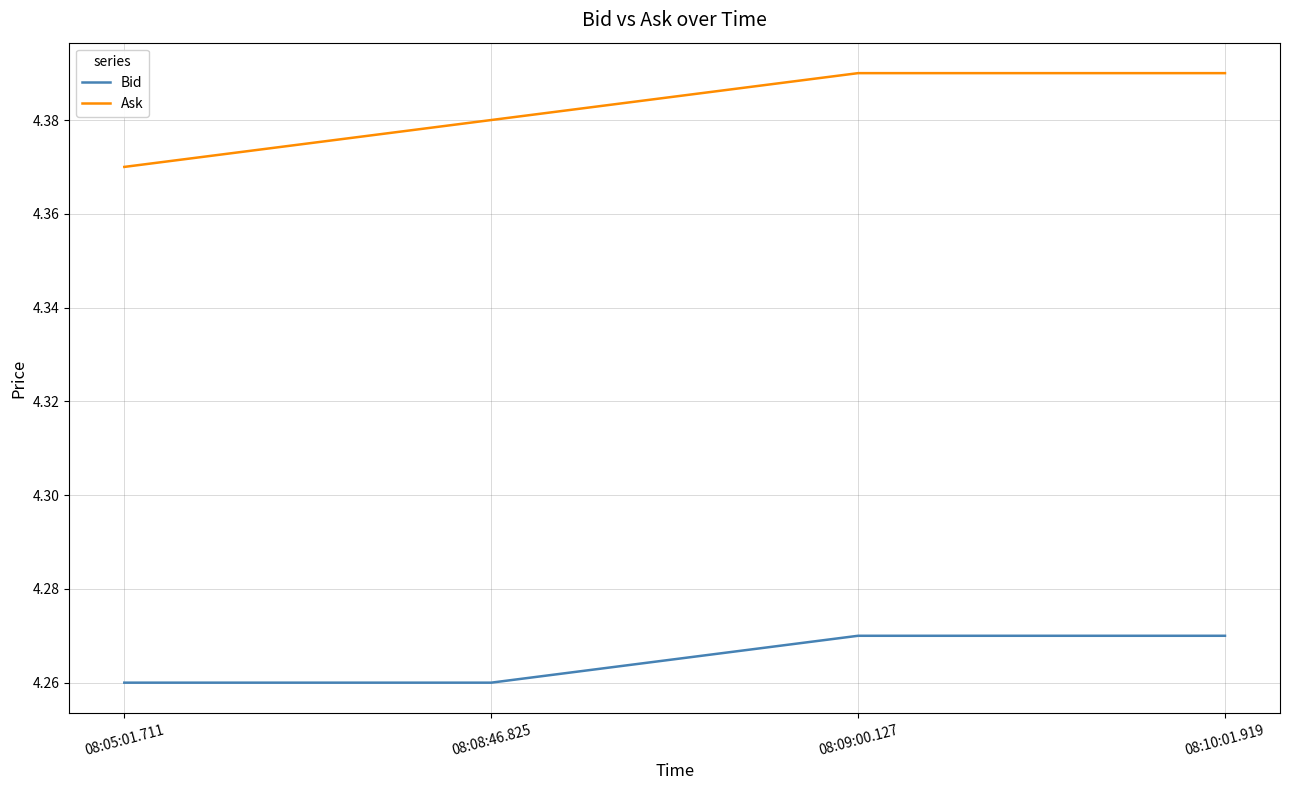

At how many categories does at least one series exceed 4?

4